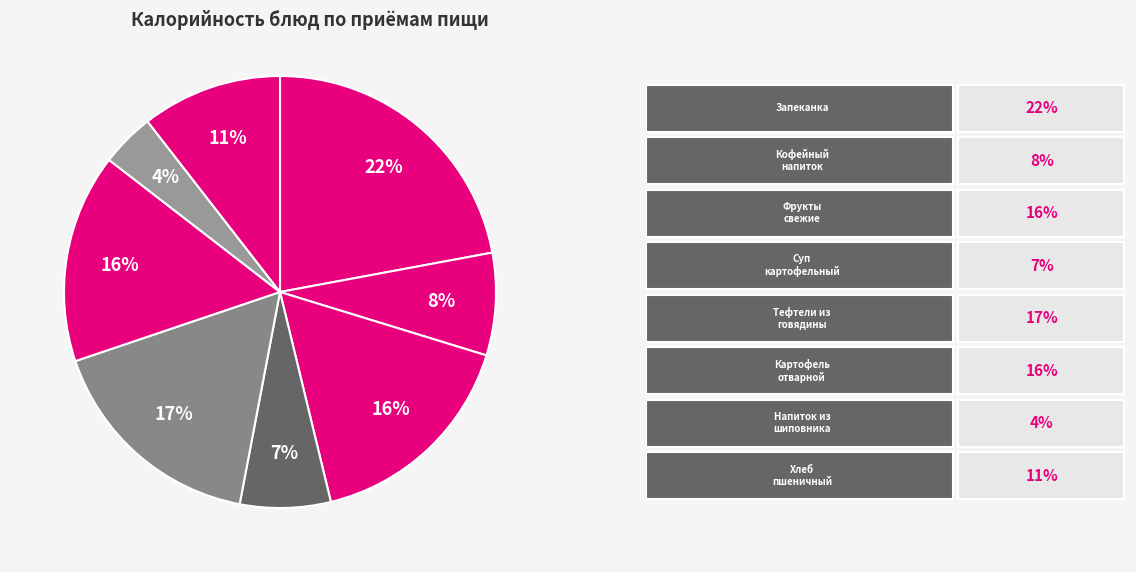

How many segments does this pie chart have?

8